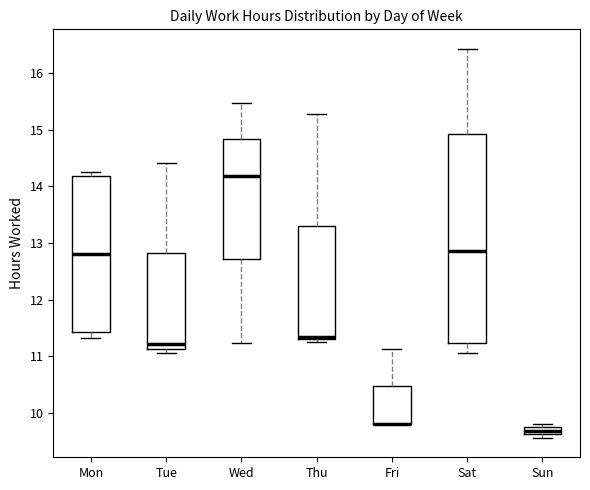

Which box is the tallest, from its lower edge to its upper edge?

Sat